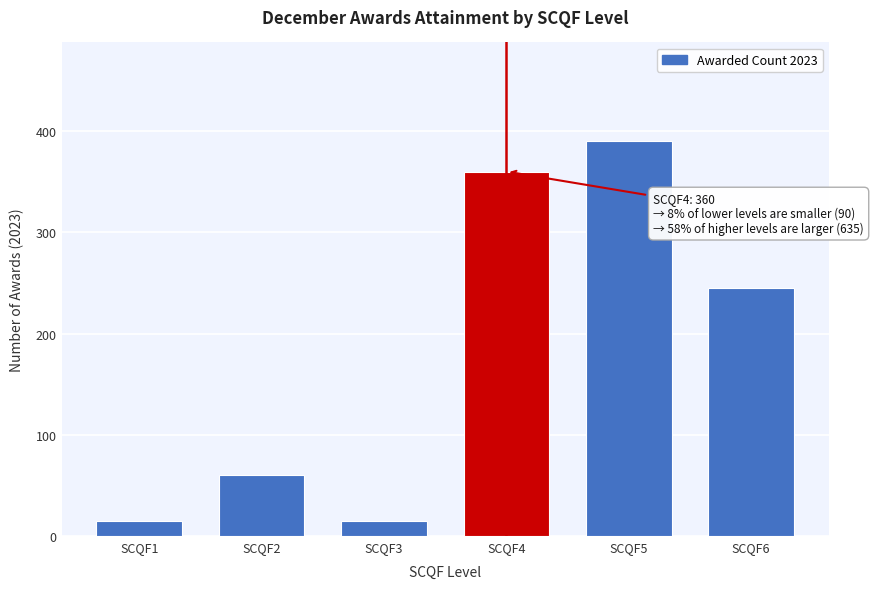

Reading right to left, extract all data points from this chart.

SCQF6=245	SCQF5=390	SCQF4=360	SCQF3=15	SCQF2=60	SCQF1=15